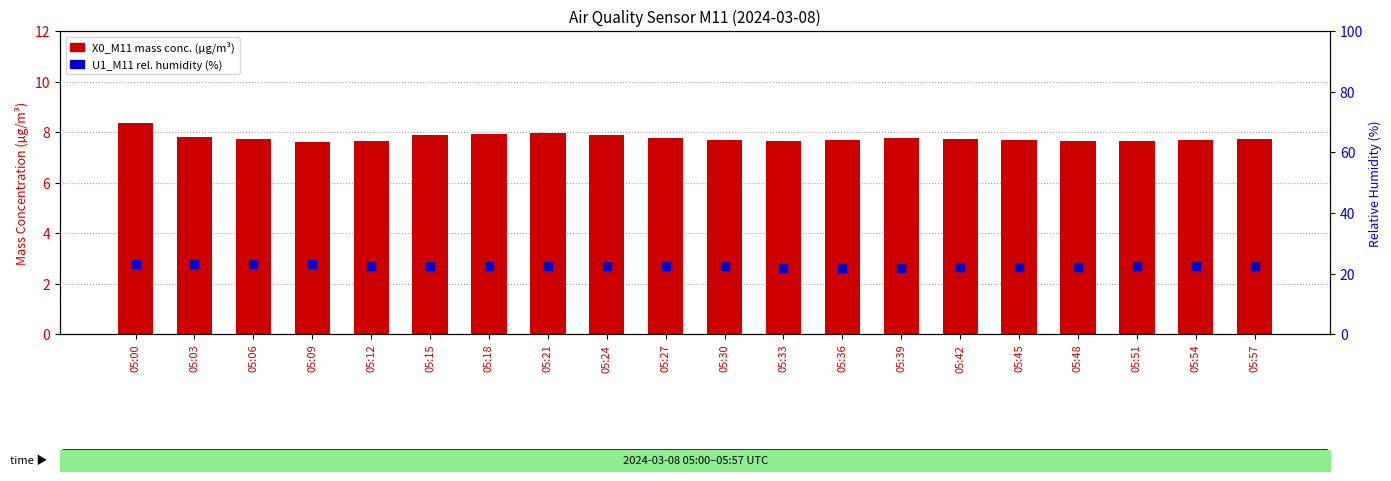

What are all the series names shown in the legend?

X0_M11 (mass conc.), U1_M11 (rel. humidity %)